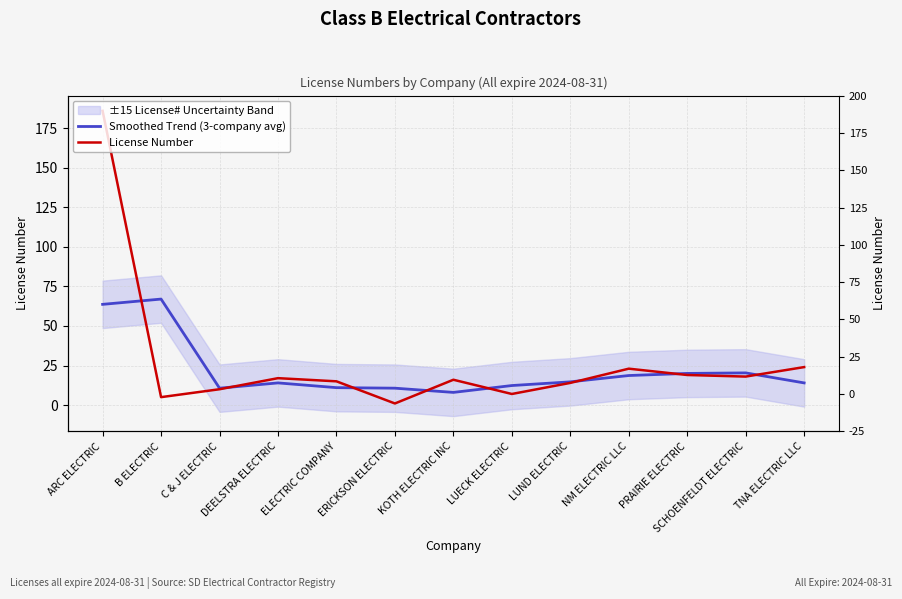

What is the spread (max minus min) of values at C & J ELECTRIC?

0.7